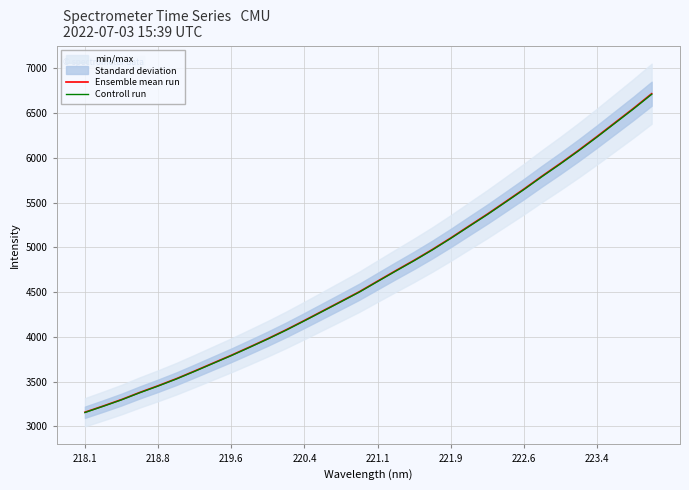

List the series in order of their peak value, lowest first.

Controll run, Ensemble mean run